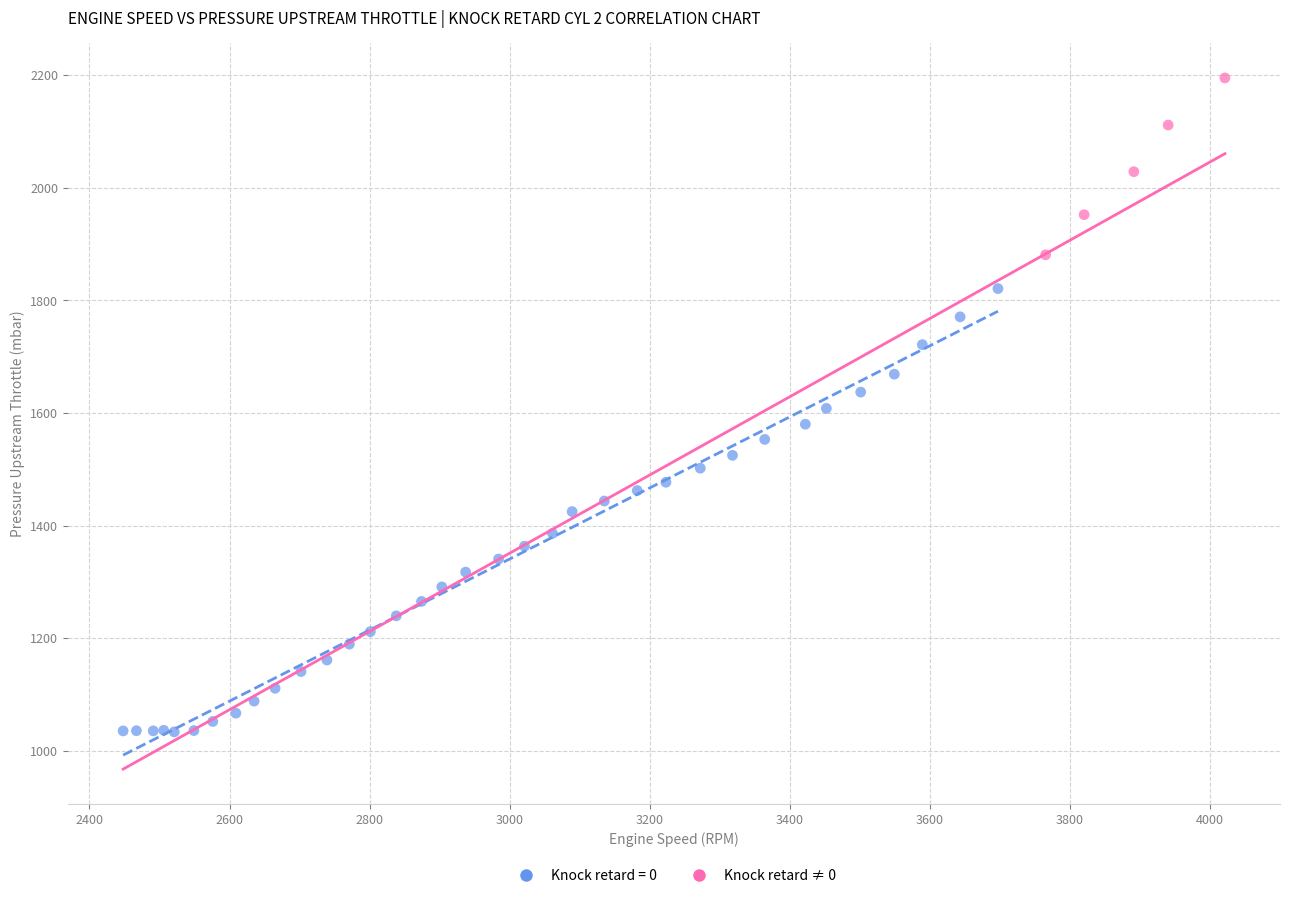

Which series reaches the maximum Y coordinate?

Knock retard ≠ 0